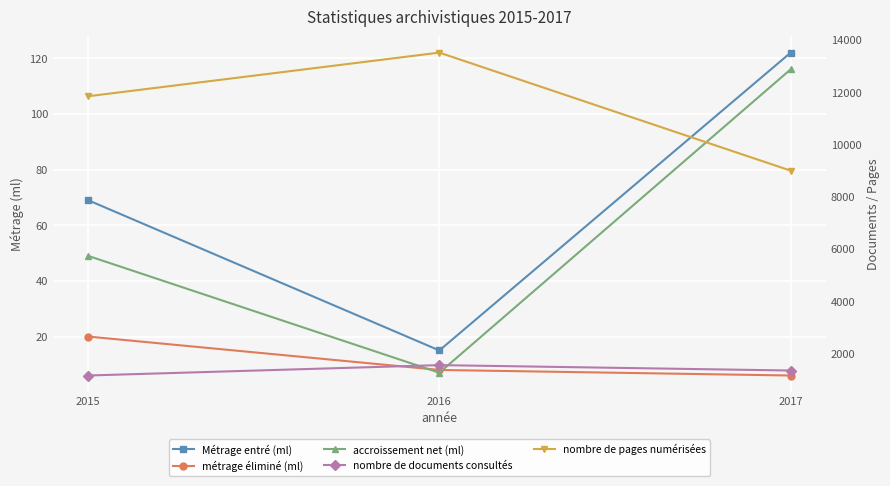

Which category has the lowest value in the Métrage entré (ml) series?

2016